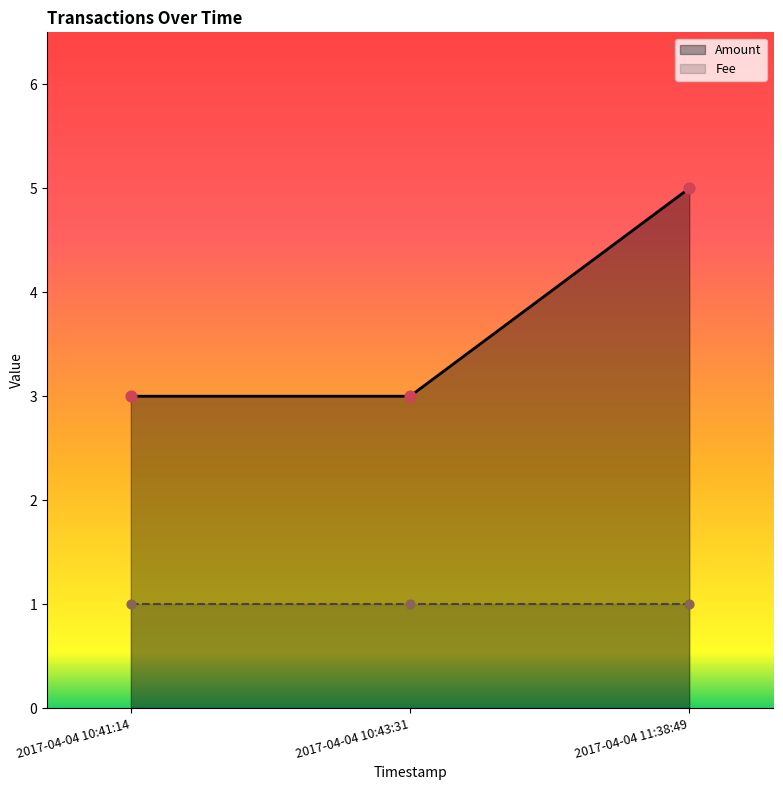

Which series has the largest total across all categories?

Amount